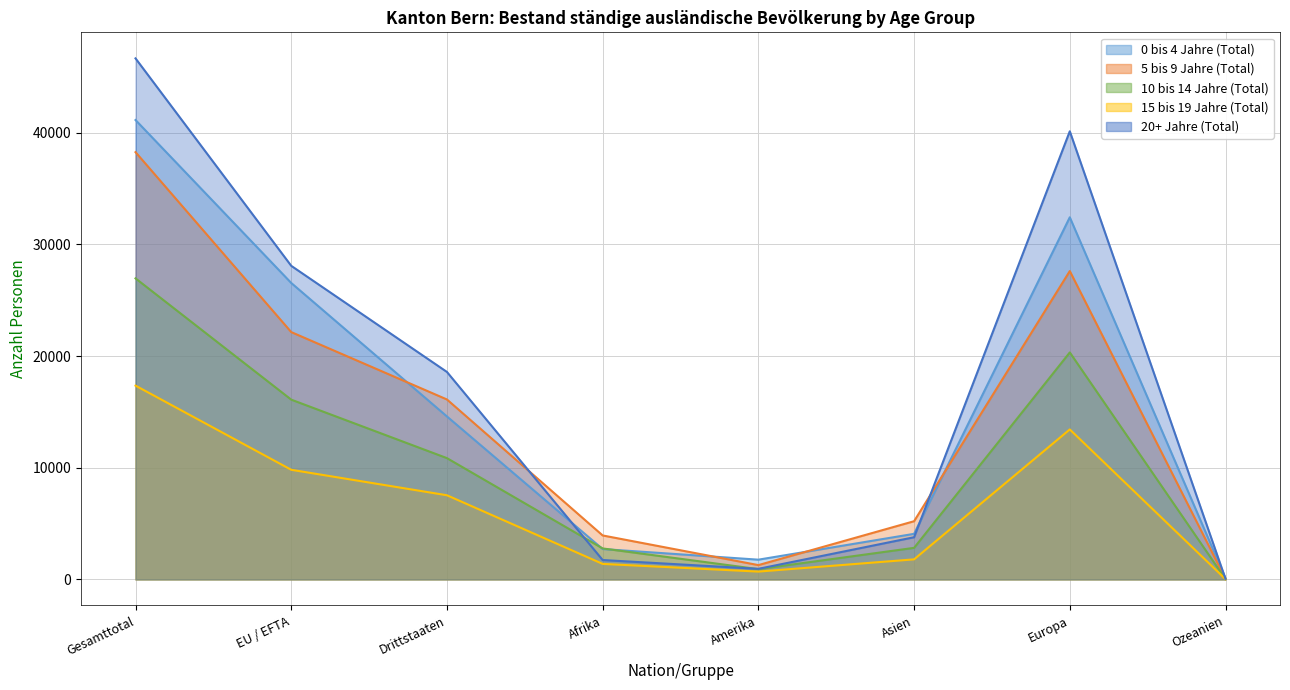

List the series in order of their peak value, lowest first.

15 bis 19 Jahre (Total), 10 bis 14 Jahre (Total), 5 bis 9 Jahre (Total), 0 bis 4 Jahre (Total), 20+ Jahre (Total)